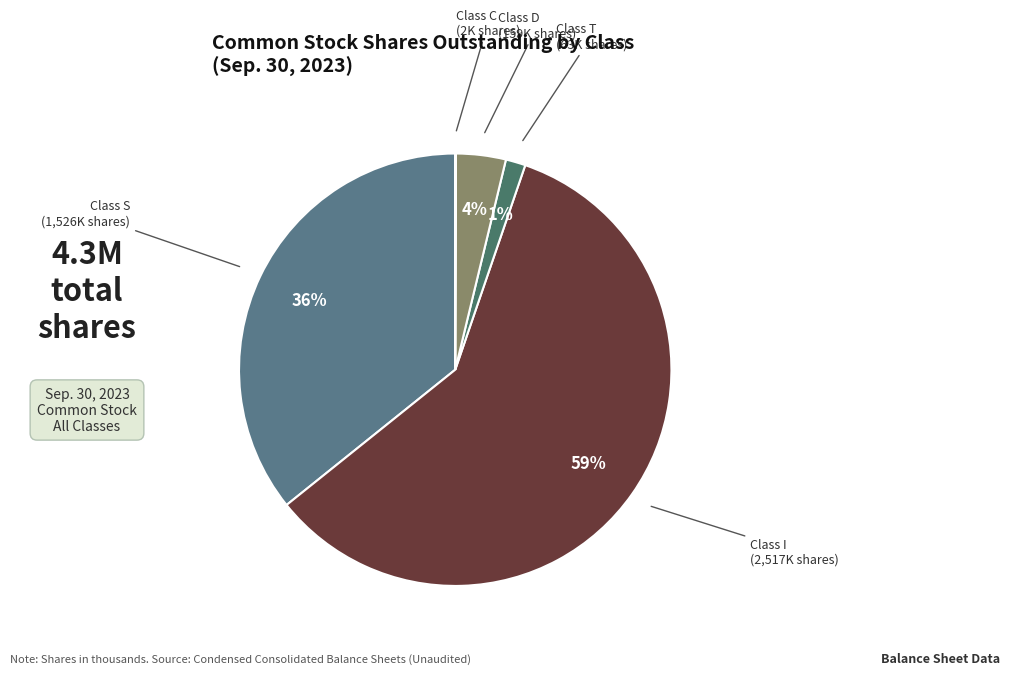

Rank the categories by value from lowest to highest.

Class C, Class T, Class D, Class S, Class I